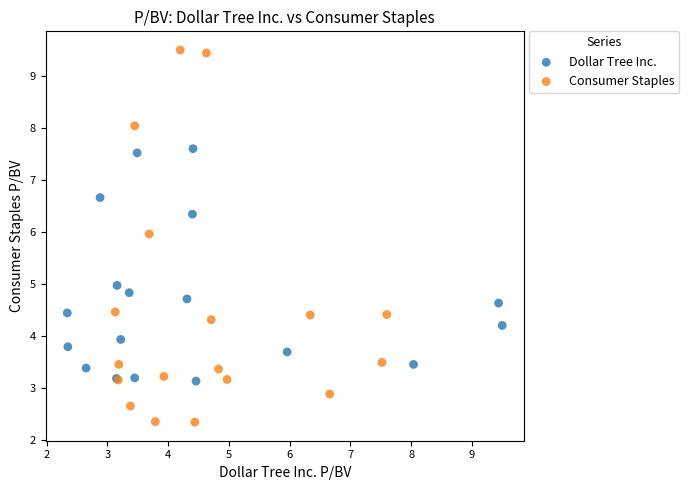

Which series contains the lowest Y value?

Consumer Staples